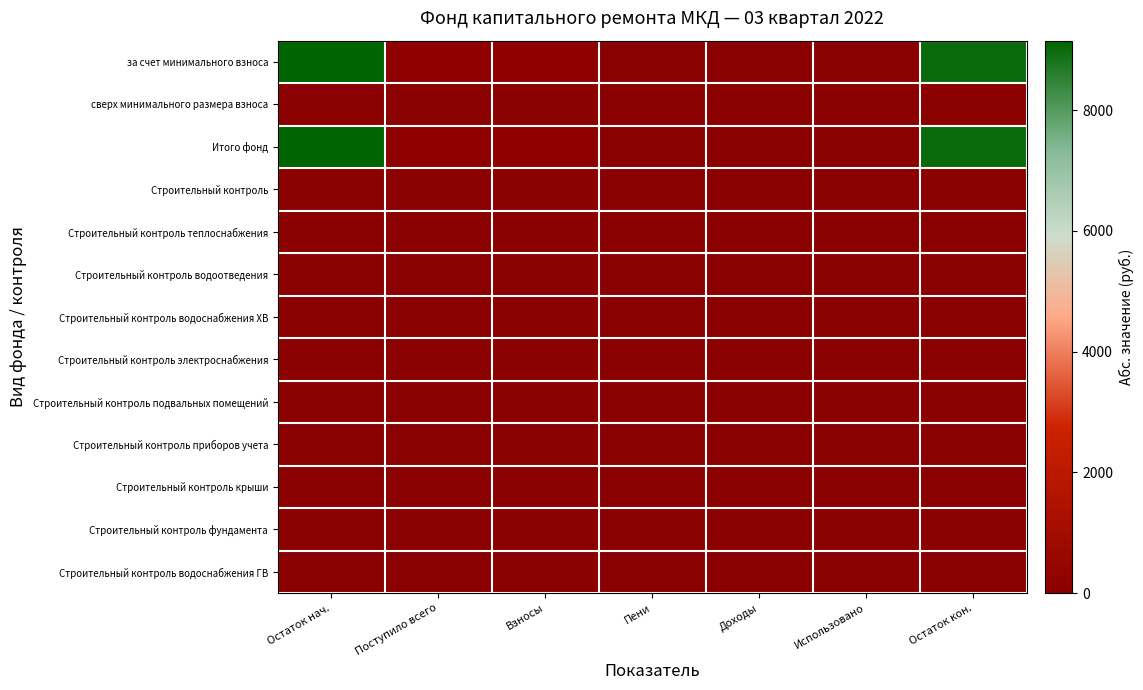

What is the total value across all series at Пени?

4.8